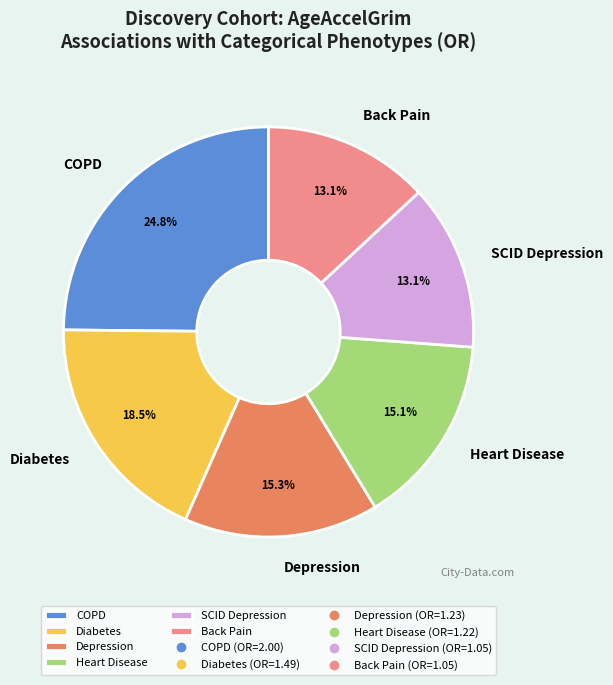

How many slices are in this pie chart?

6